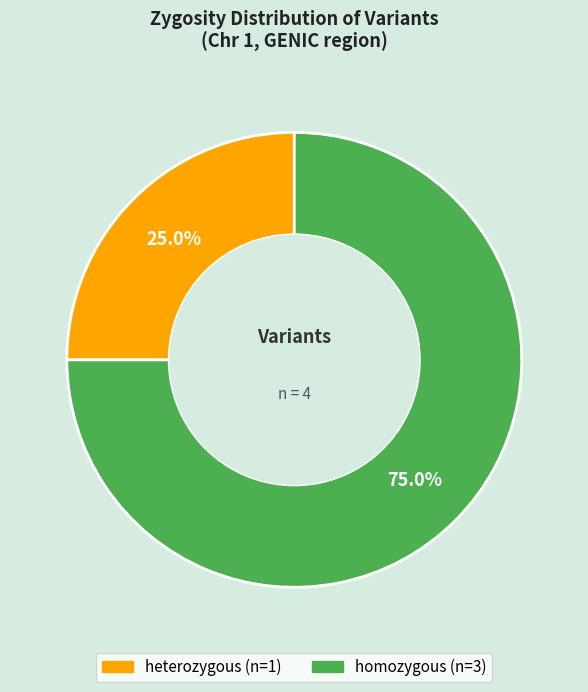

Is there a majority slice in this chart?

Yes